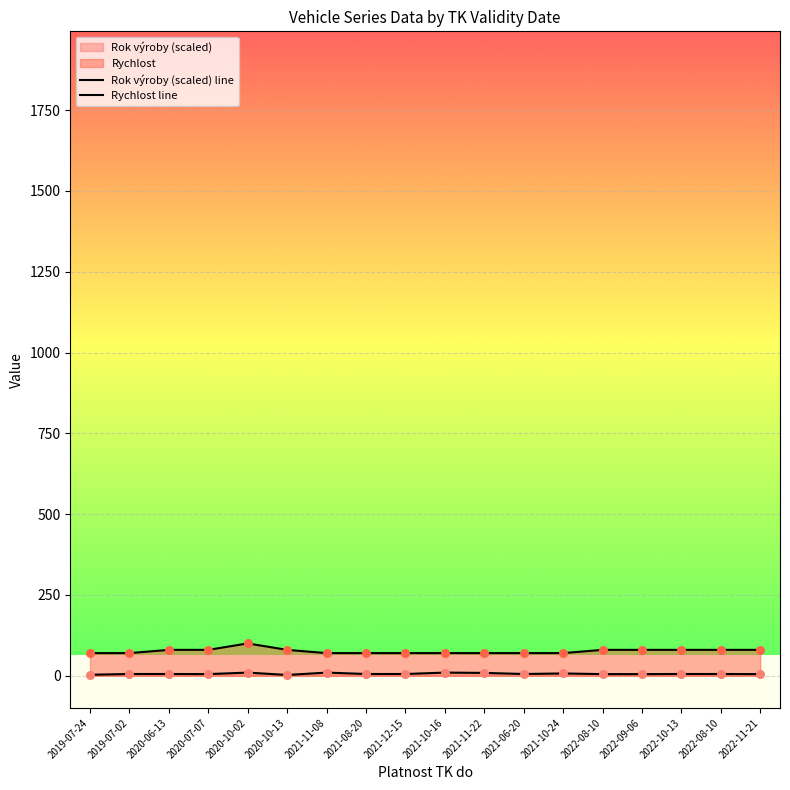

Which series has the largest total across all categories?

Rychlost line